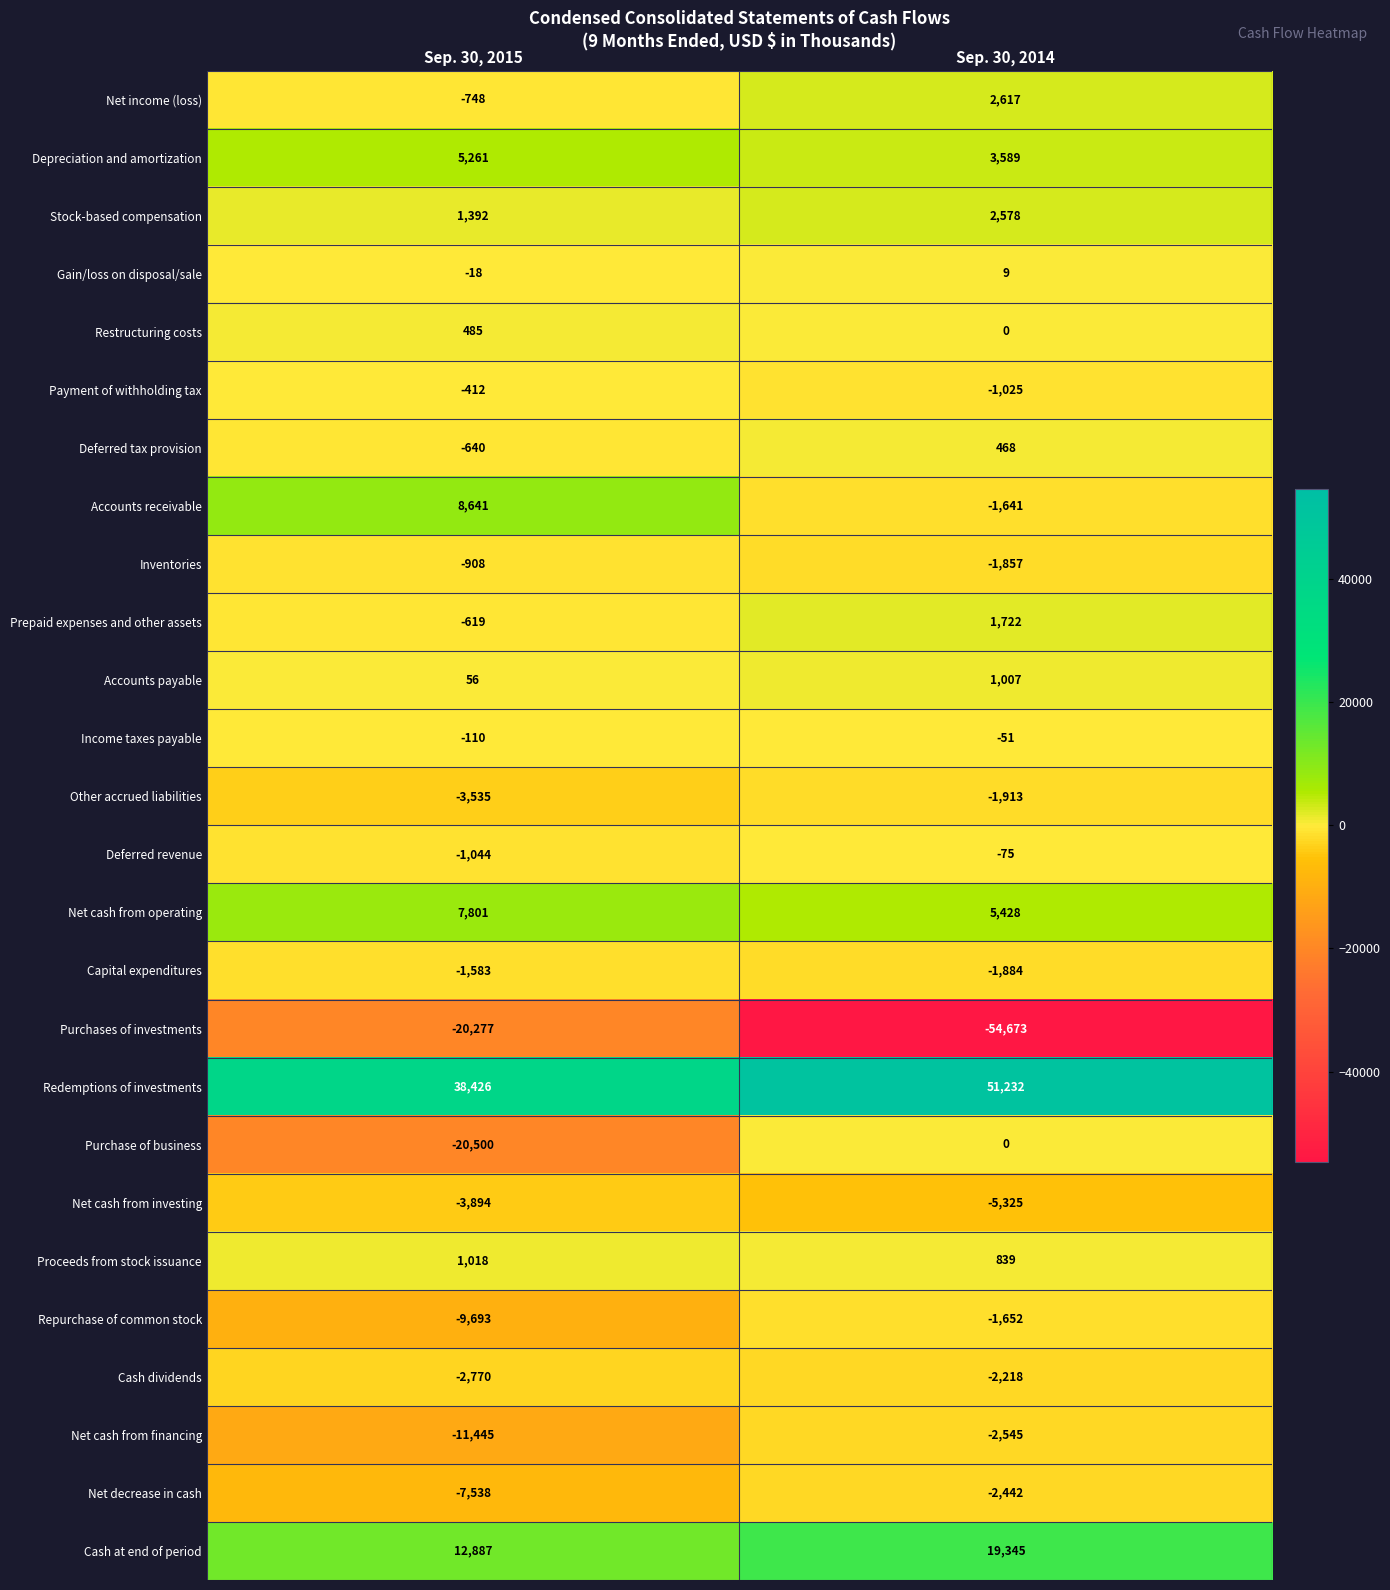

The Deferred revenue series shows -75 at Sep. 30, 2014. True or false?

True